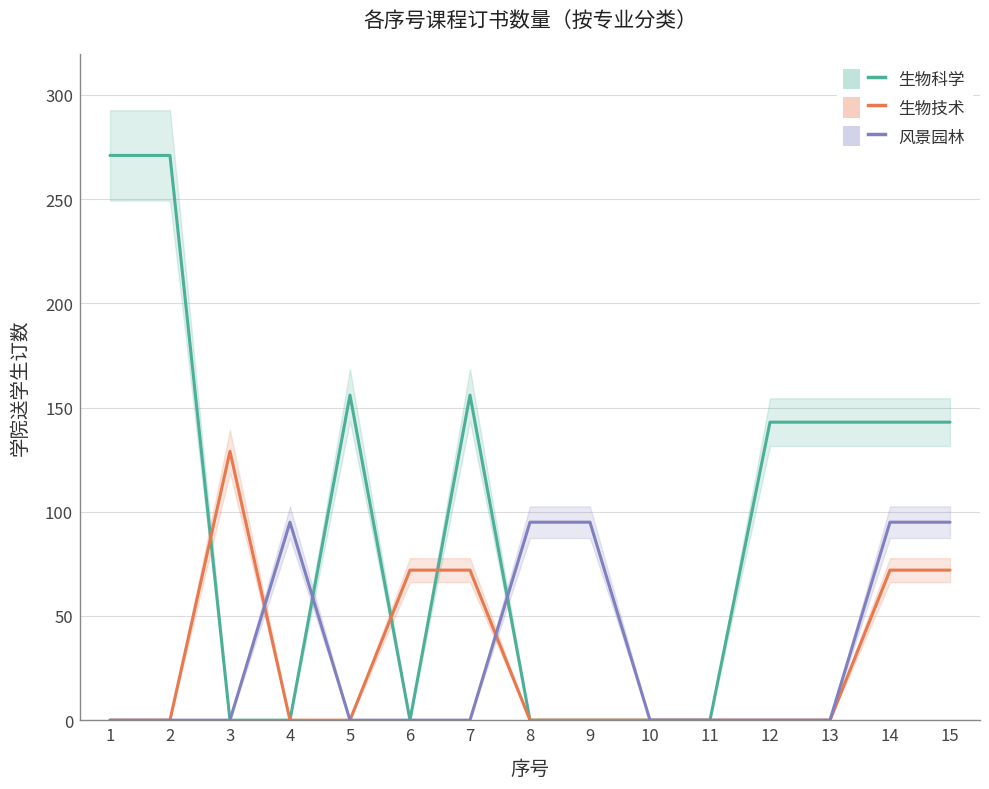

What is the sum of the 生物技术 values at 11 and 3?

129